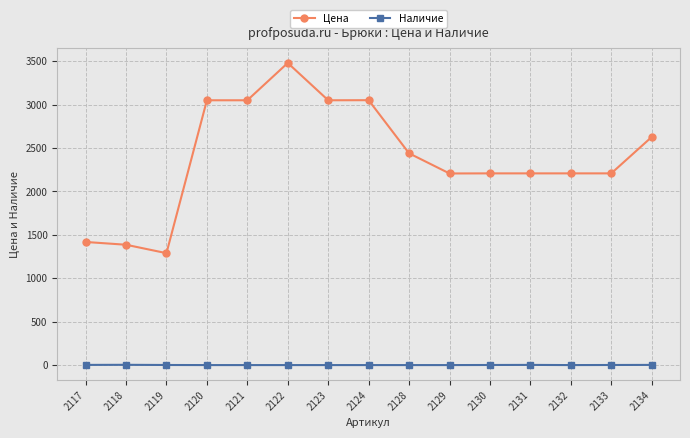

Which series has the largest total across all categories?

Цена